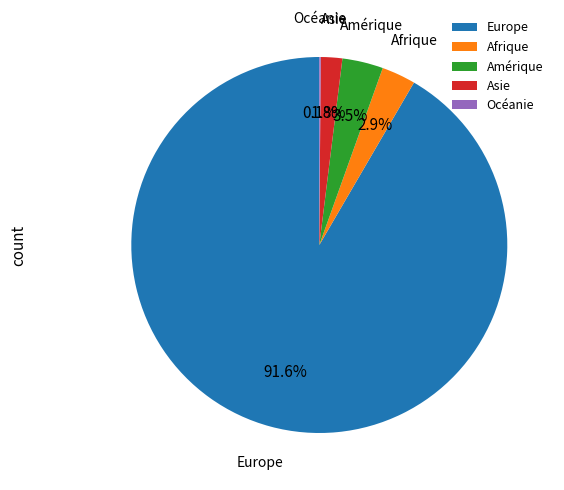

Between Asie and Europe, which is larger?

Europe